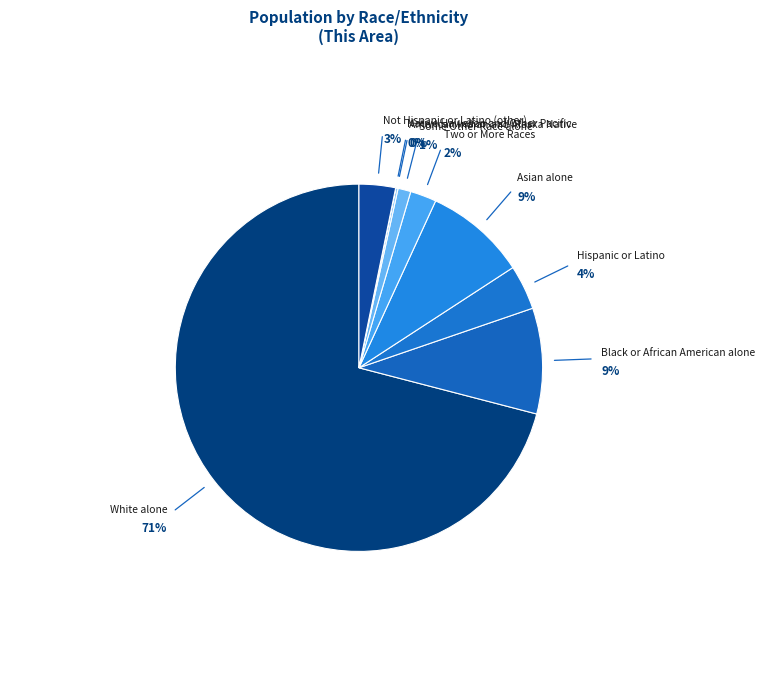

Is White alone the majority of the pie?

Yes